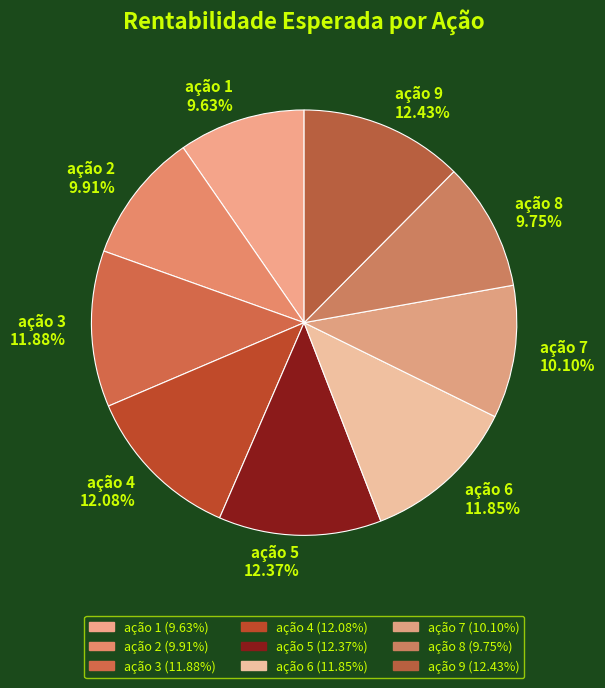

Is ação 9 the majority of the pie?

No